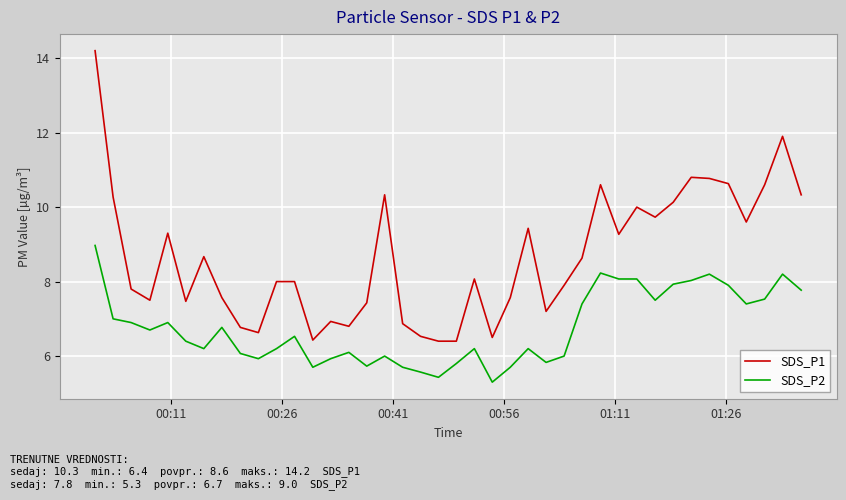

True or false: SDS_P1 and SDS_P2 cross at least once.

False